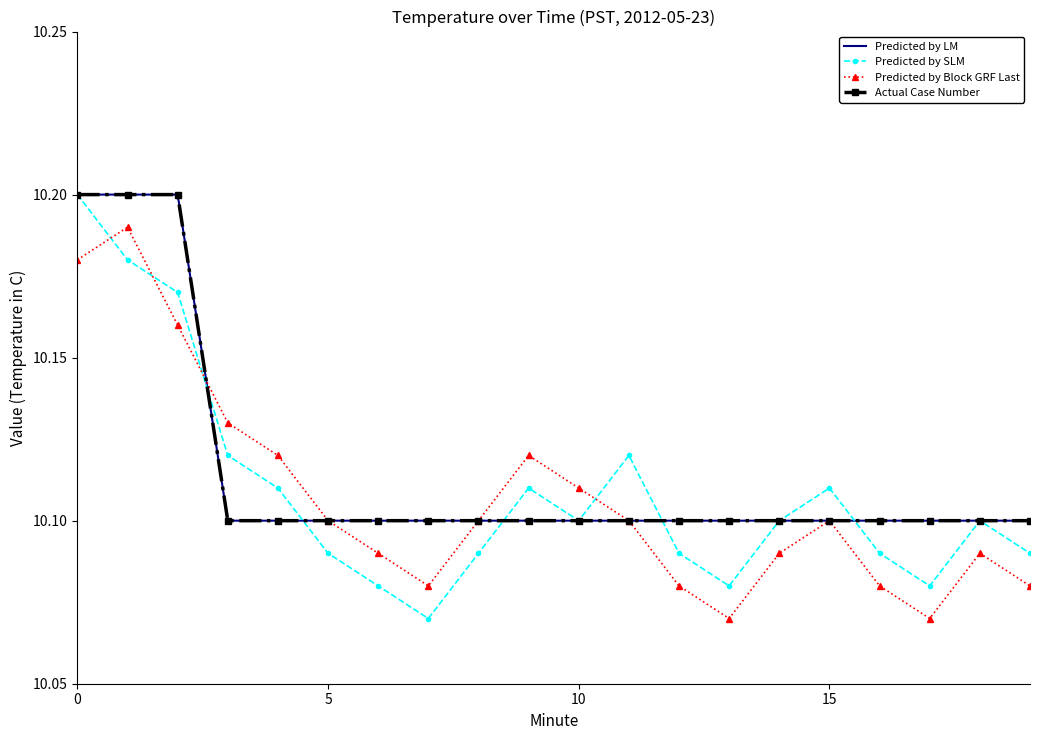

Which series has the largest total across all categories?

Predicted by LM